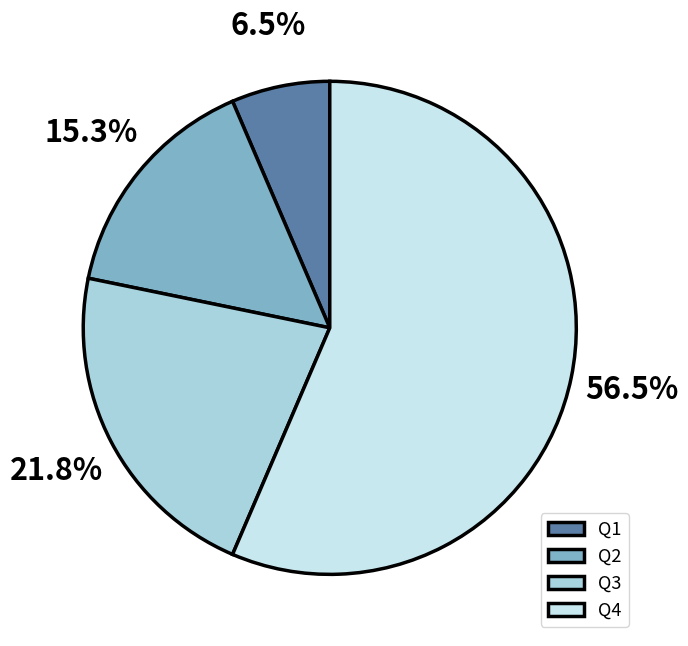

What is the majority slice?

Q4